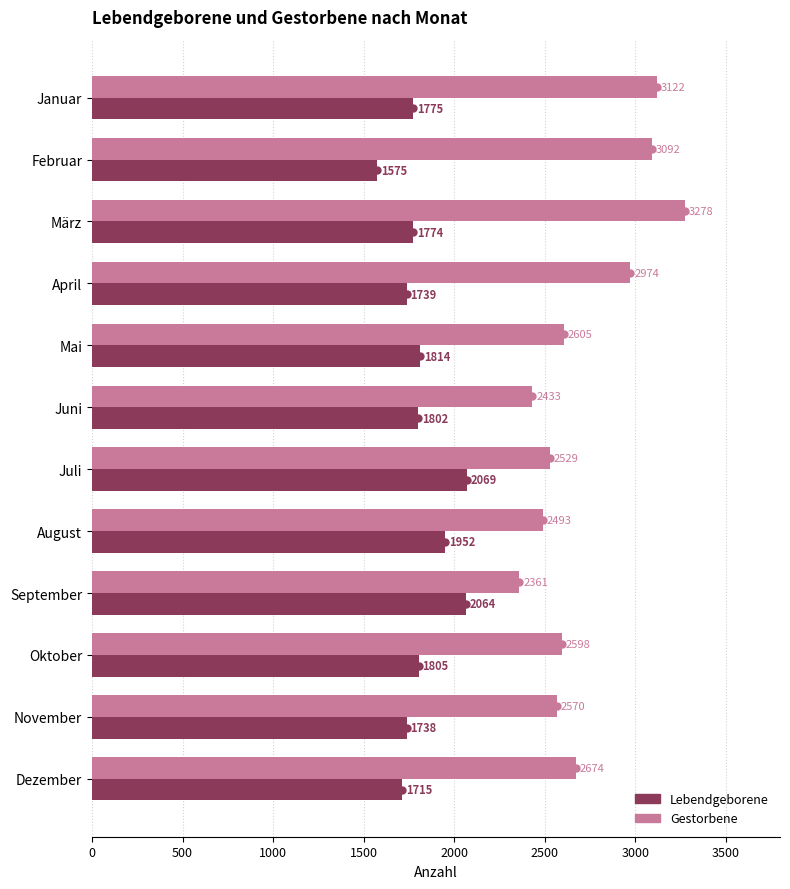

At which category is the sum across all series the highest?

März